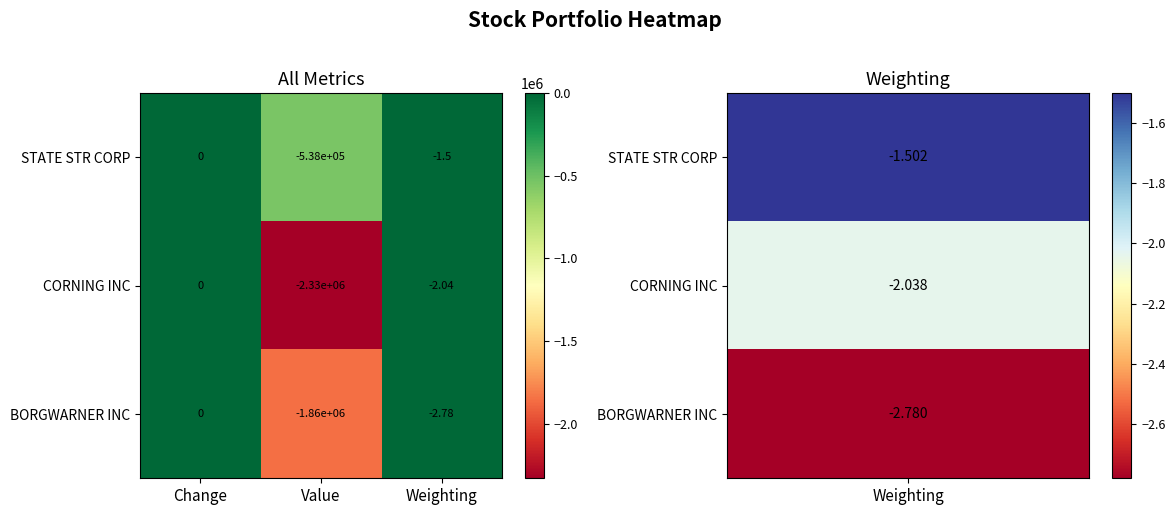

Is the value of BORGWARNER INC at Value greater than the value of STATE STR CORP at Change?

No